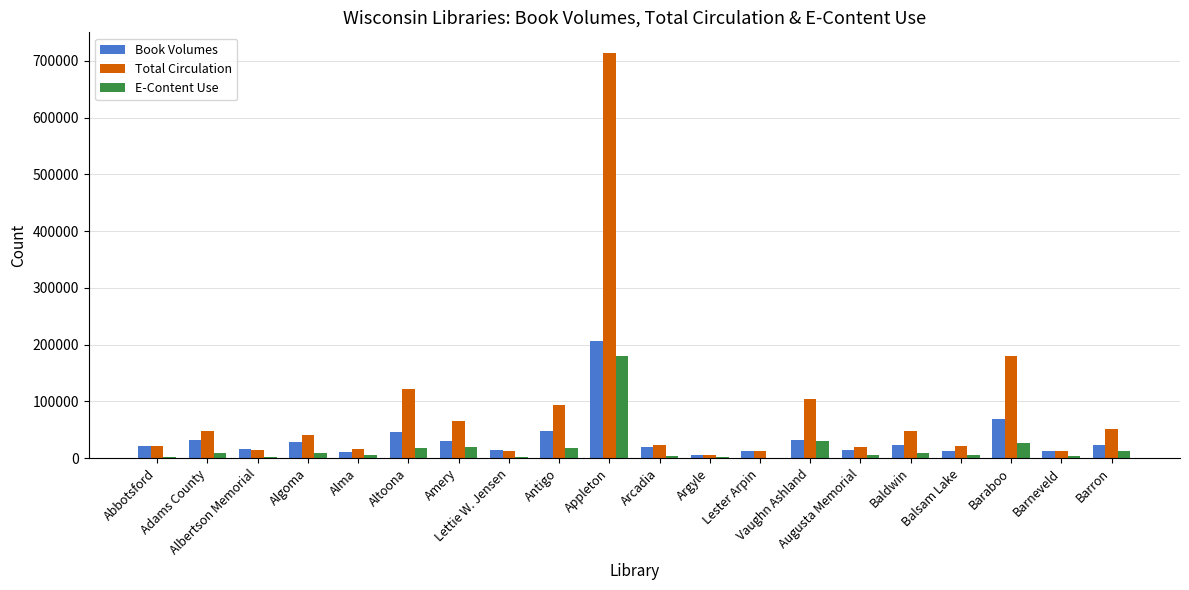

What is the maximum value shown in the chart?

714709